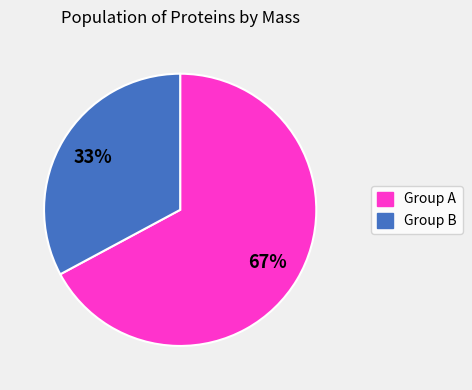

To the nearest percent, what is the average slice percentage?

50%